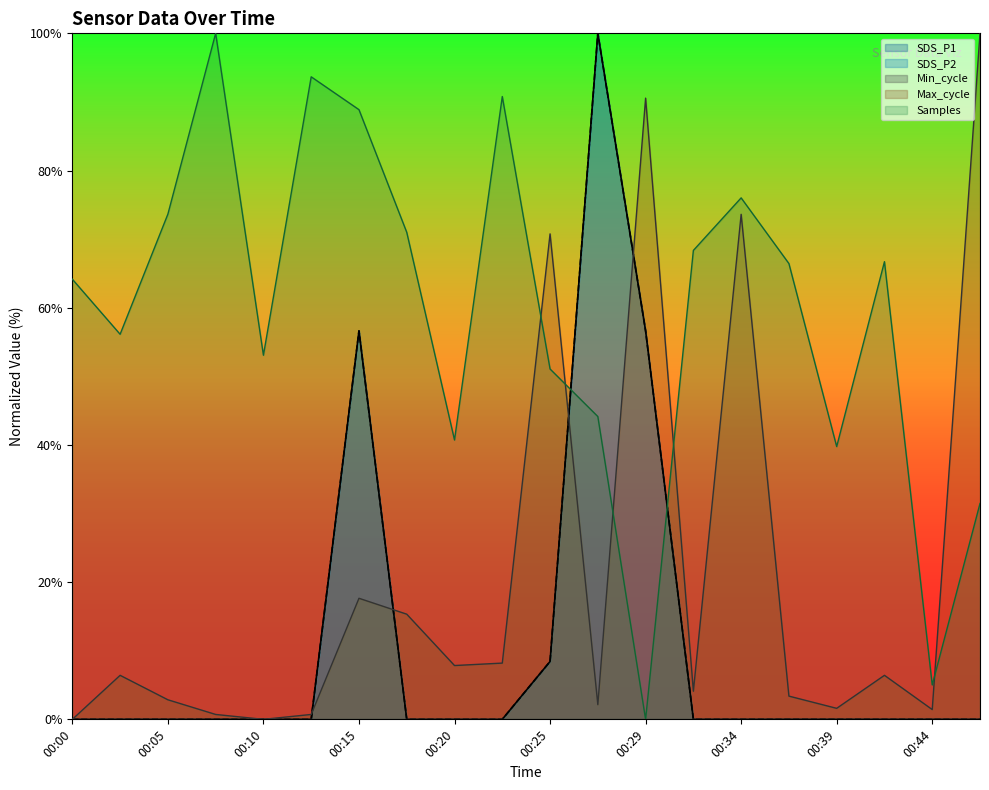

Reading left to right, list all the values displayed in this chart.

SDS_P1: 0.0	0.0	0.0	0.0	0.0	0.0	56.6	0.0	0.0	0.0	8.4	100.0	56.6	0.0	0.0	0.0	0.0	0.0	0.0	0.0
SDS_P2: 0.0	0.0	0.0	0.0	0.0	0.0	56.6	0.0	0.0	0.0	8.4	100.0	56.6	0.0	0.0	0.0	0.0	0.0	0.0	0.0
Max_cycle: 0.0	6.4	2.9	0.7	0.0	0.7	17.6	15.3	7.8	8.2	70.8	2.1	90.6	4.1	73.6	3.4	1.6	6.4	1.4	100.0
Samples: 64.2	56.1	73.6	100.0	53.1	93.7	88.9	71.0	40.7	90.8	51.1	44.1	0.0	68.4	76.0	66.4	39.8	66.7	5.0	31.5